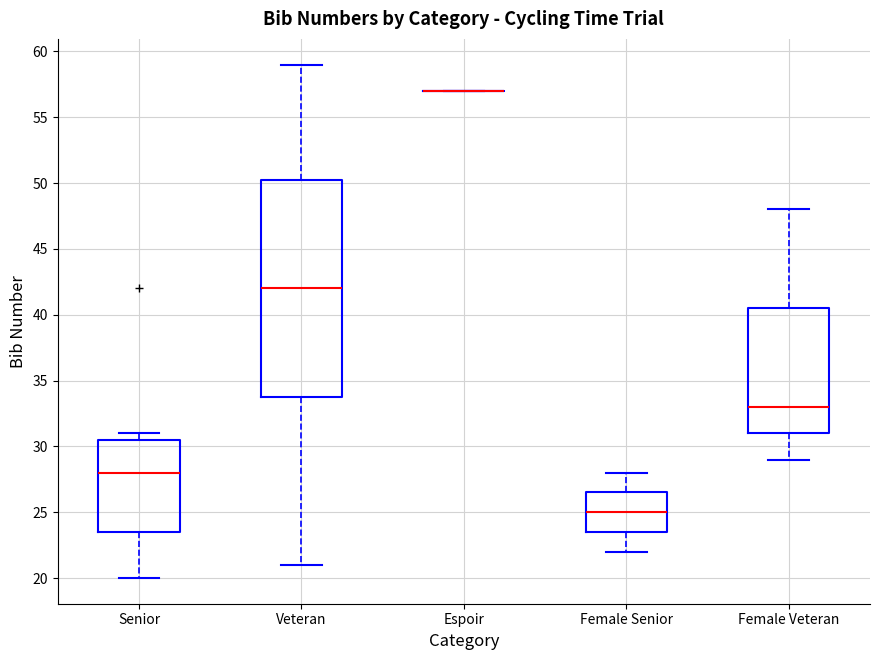

Where does the upper whisker of the box for Female Veteran end on the y-axis? The values are not printed on the chart, so give them approximately, as read against the axis.

48.0